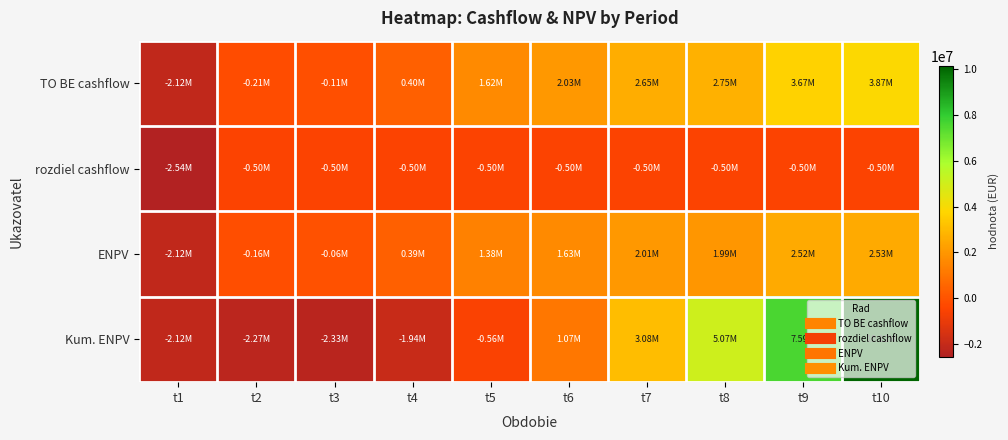

How many series are shown in this chart?

4